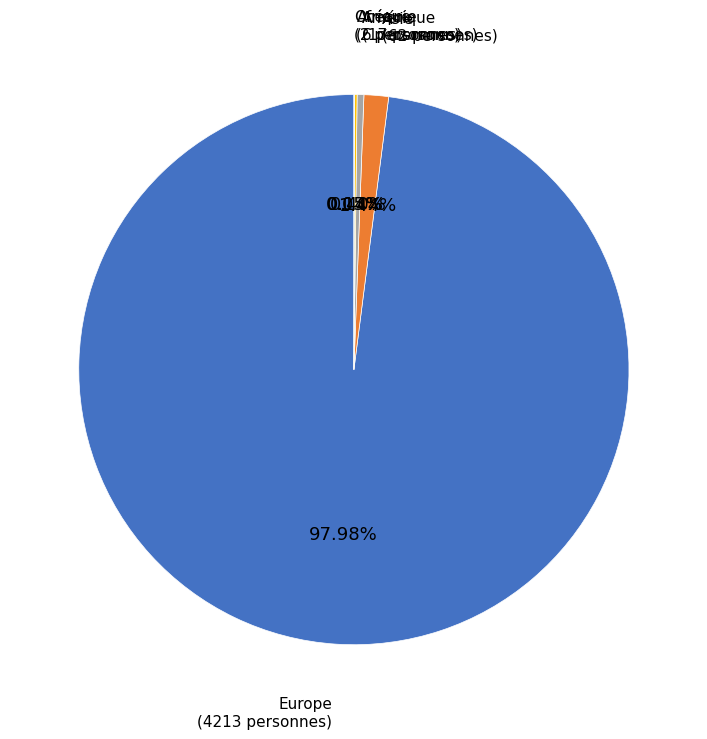

To the nearest percent, what is the average slice percentage?

20%